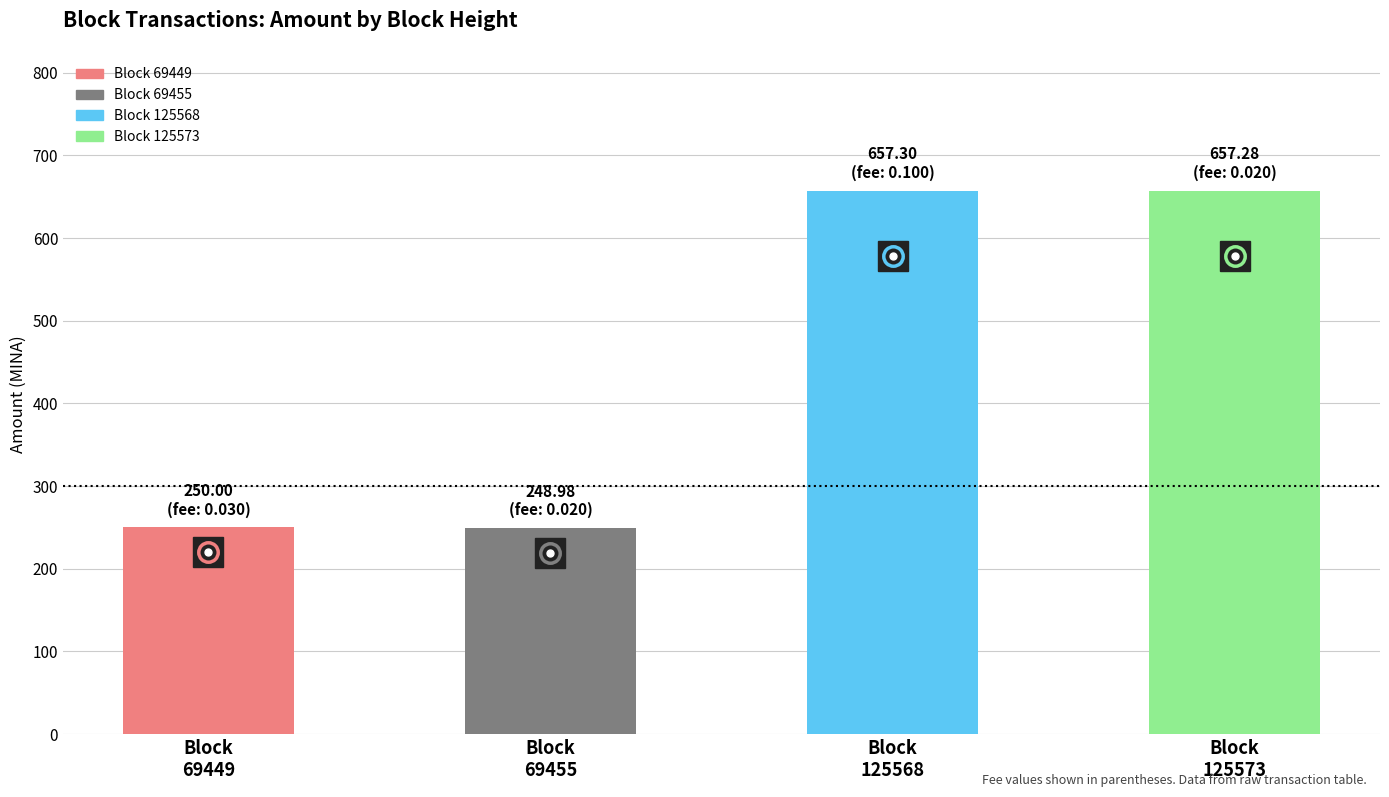

How many series are shown in this chart?

1